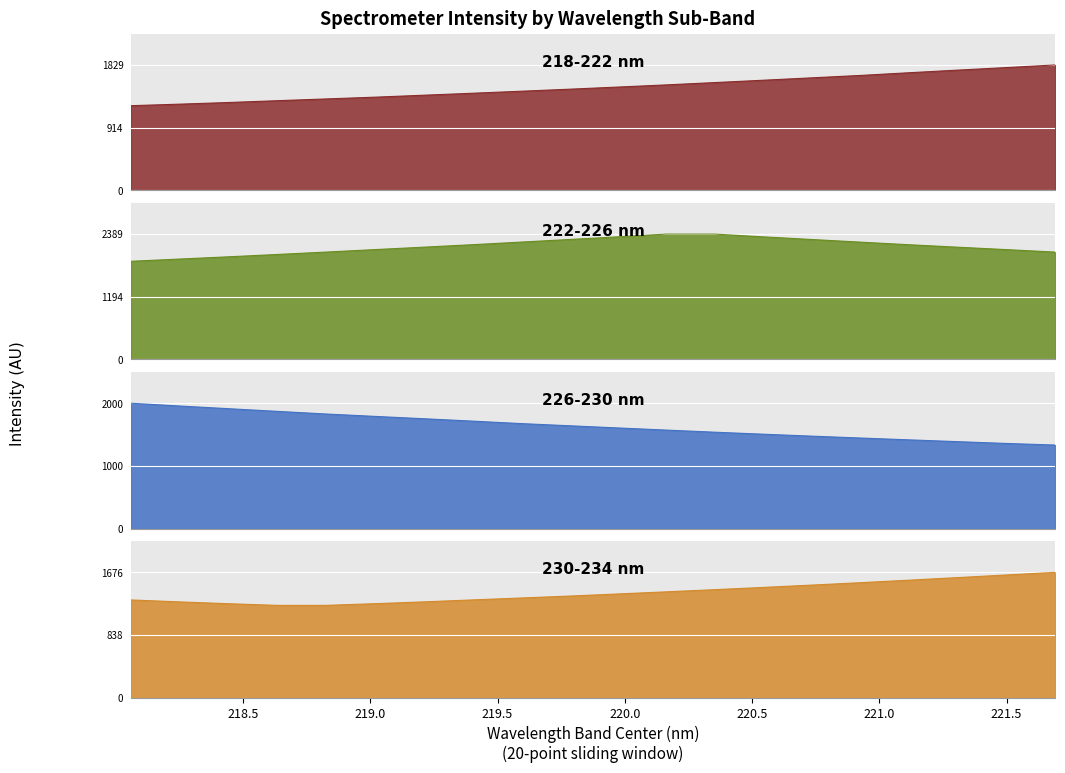

Between 220.7354 and 219.589, which is larger?

220.7354